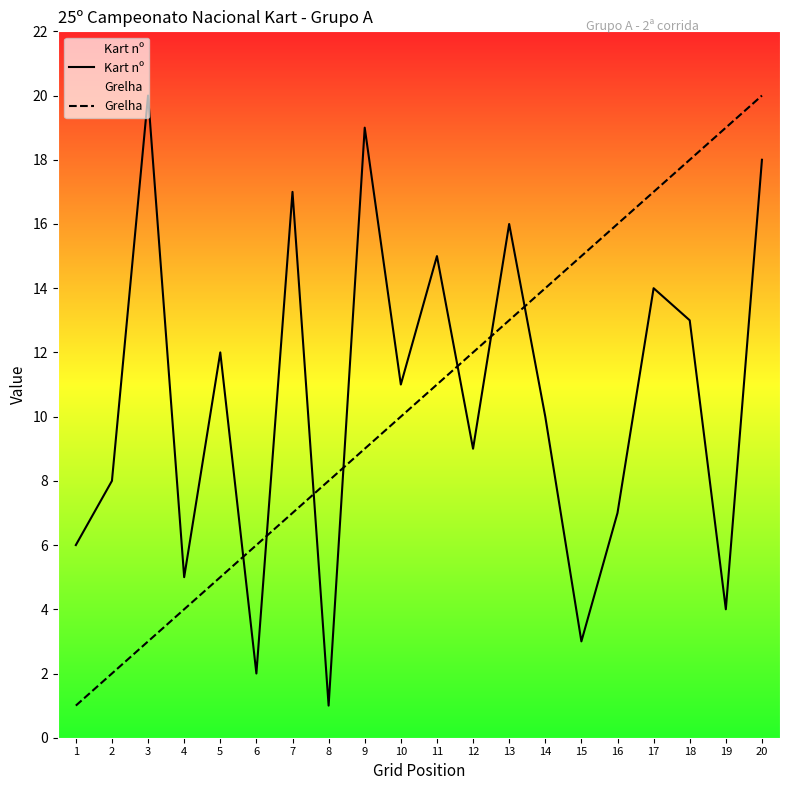

What is the difference between the Kart nº values at 20 and 11?

3